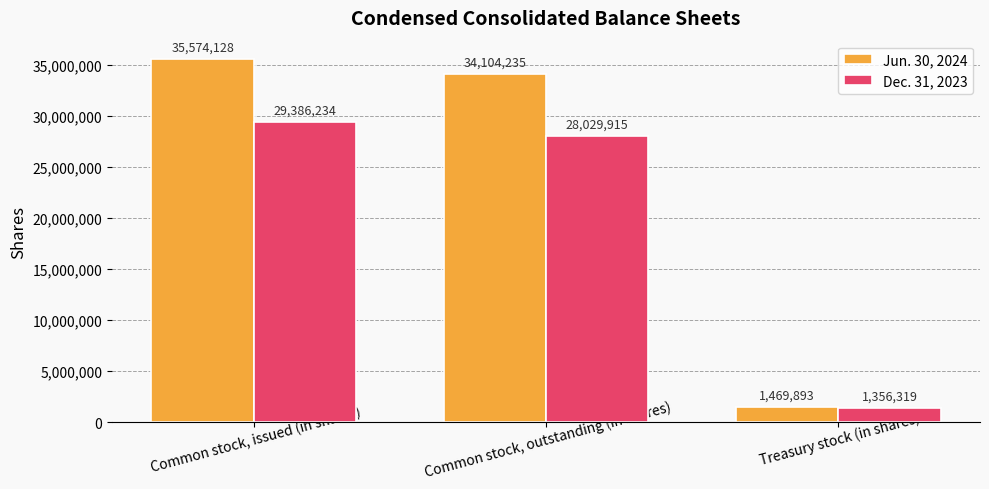

Is it true that Jun. 30, 2024 equals 1469893 at Treasury stock (in shares)?

True